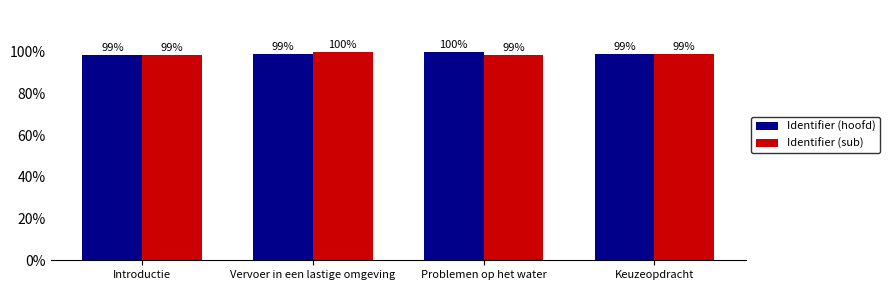

What is the total value across all series at Vervoer in een lastige omgeving?

199.0